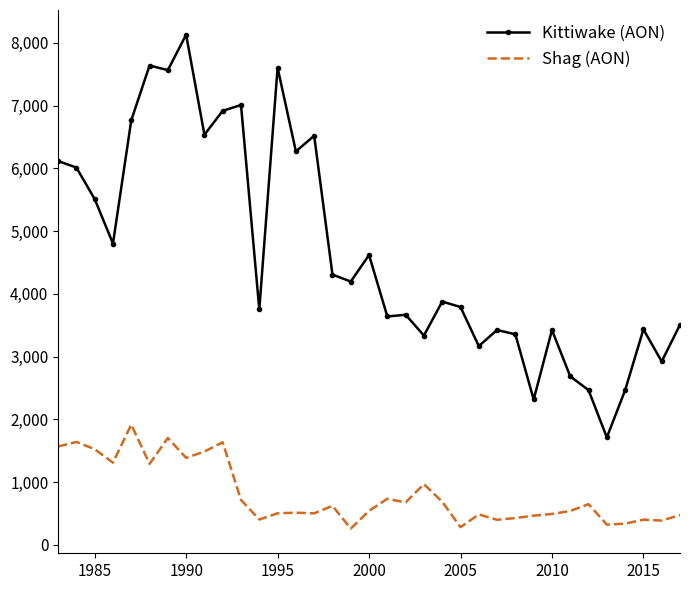

Rank the series by their maximum value, from highest to lowest.

Kittiwake (AON), Shag (AON)